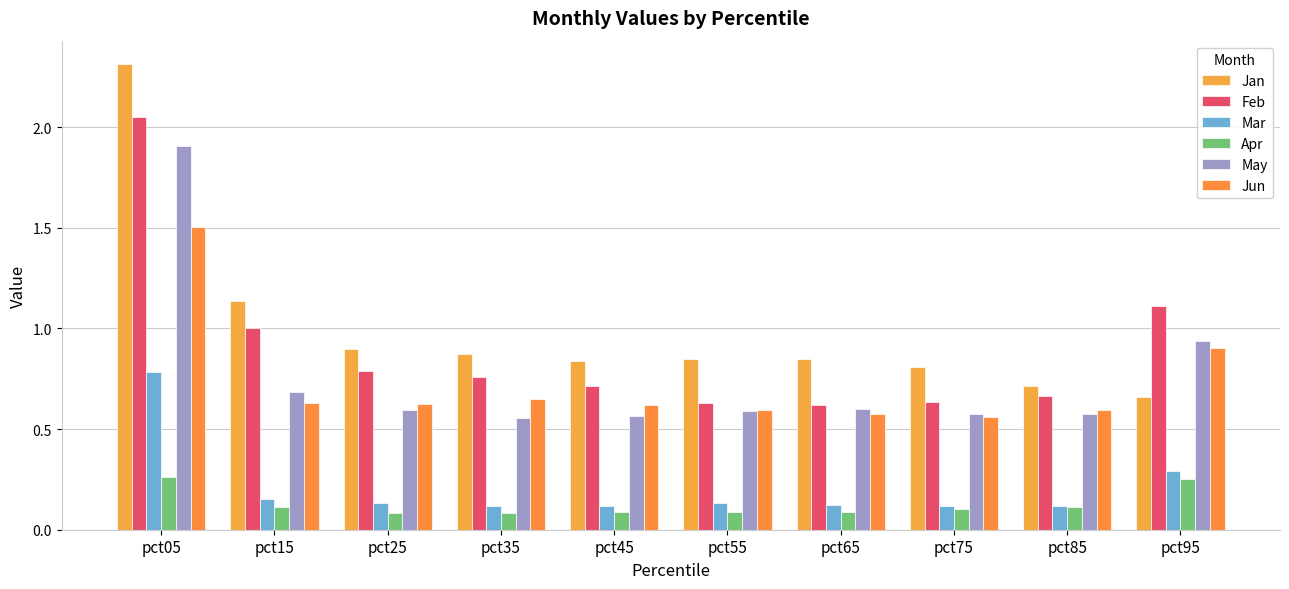

Reading left to right, transcribe all the data shown in this chart.

Jan: pct05=2.3	pct15=1.1	pct25=0.9	pct35=0.9	pct45=0.8	pct55=0.8	pct65=0.8	pct75=0.8	pct85=0.7	pct95=0.7
Feb: pct05=2.1	pct15=1.0	pct25=0.8	pct35=0.8	pct45=0.7	pct55=0.6	pct65=0.6	pct75=0.6	pct85=0.7	pct95=1.1
Mar: pct05=0.8	pct15=0.2	pct25=0.1	pct35=0.1	pct45=0.1	pct55=0.1	pct65=0.1	pct75=0.1	pct85=0.1	pct95=0.3
Apr: pct05=0.3	pct15=0.1	pct25=0.1	pct35=0.1	pct45=0.1	pct55=0.1	pct65=0.1	pct75=0.1	pct85=0.1	pct95=0.3
May: pct05=1.9	pct15=0.7	pct25=0.6	pct35=0.6	pct45=0.6	pct55=0.6	pct65=0.6	pct75=0.6	pct85=0.6	pct95=0.9
Jun: pct05=1.5	pct15=0.6	pct25=0.6	pct35=0.6	pct45=0.6	pct55=0.6	pct65=0.6	pct75=0.6	pct85=0.6	pct95=0.9